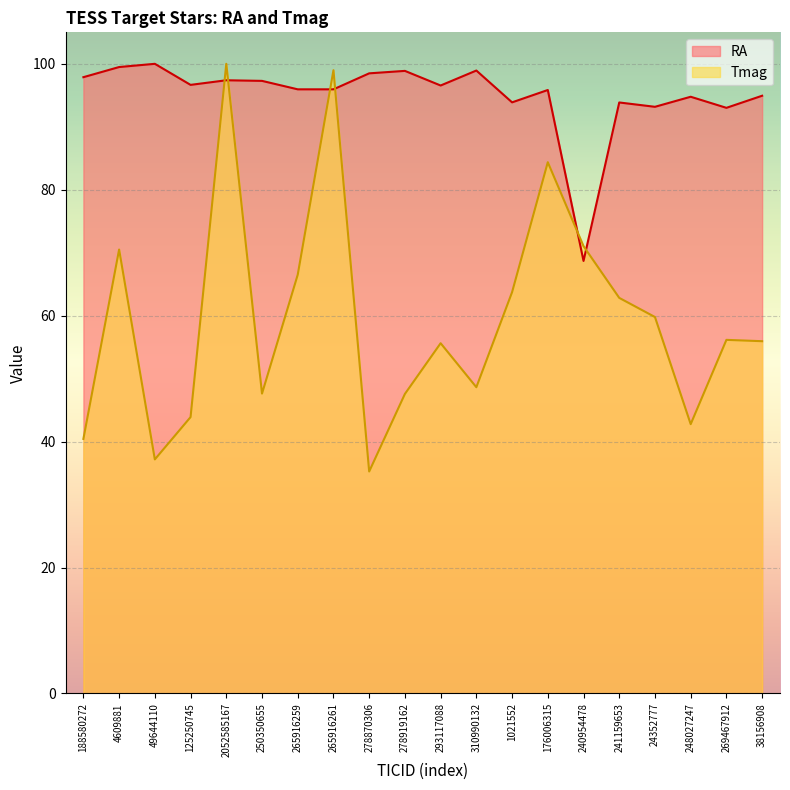

List the series in order of their overall mean, lowest first.

Tmag, RA